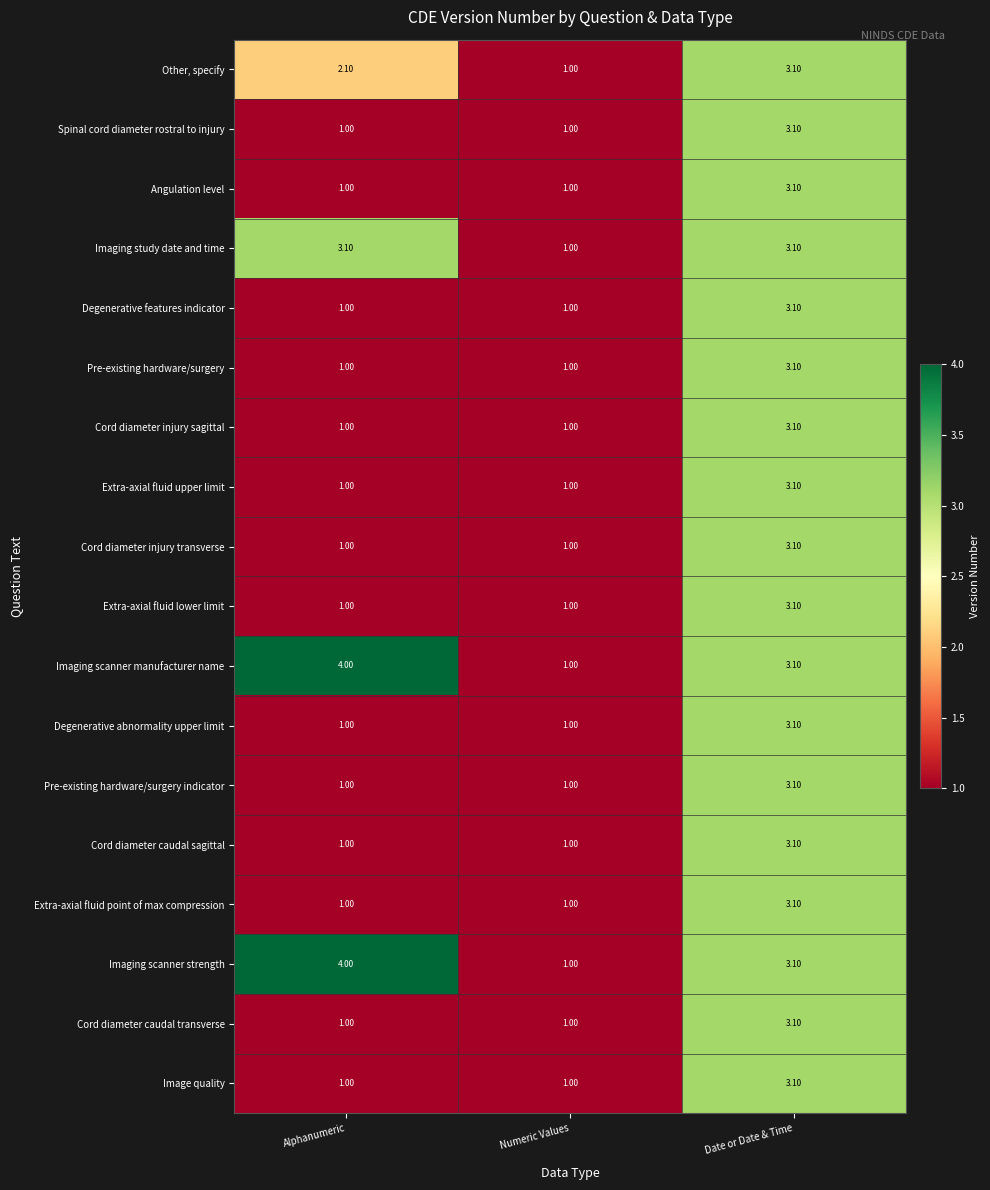

What is the total value across all series at Alphanumeric?

27.2